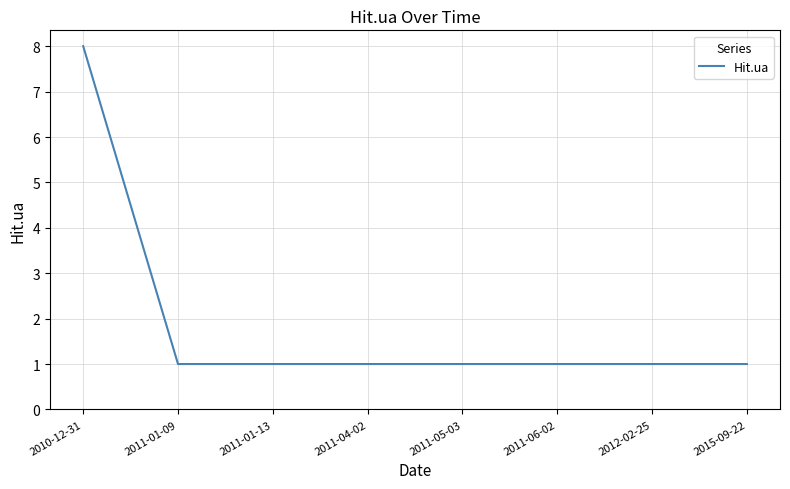

What is the difference between the values at 2011-01-13 and 2010-12-31?

7